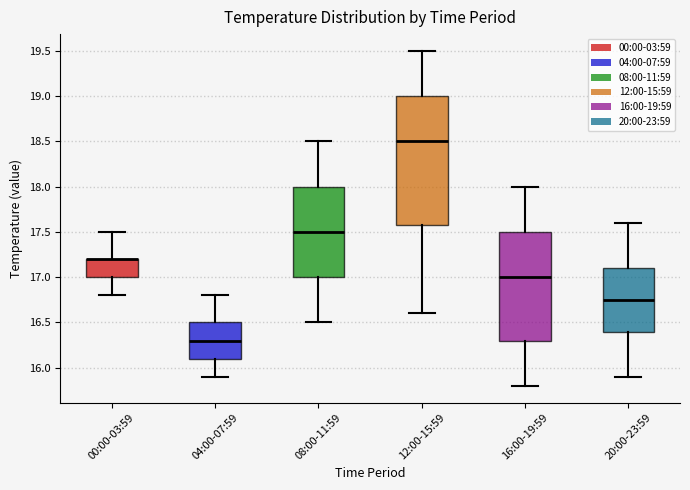

Which box is the tallest, from its lower edge to its upper edge?

12:00-15:59